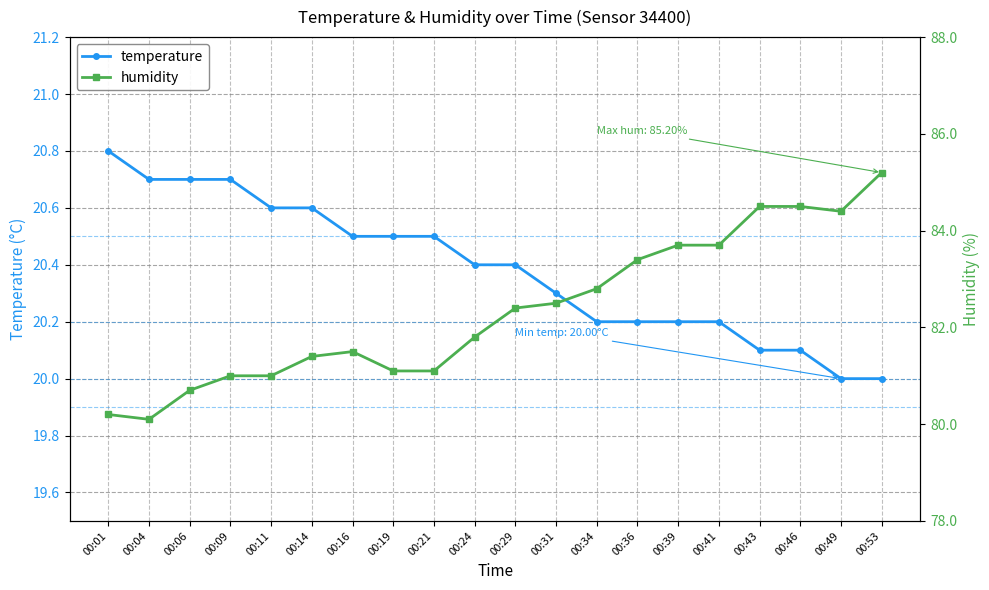

Which series has the largest range (max minus min)?

humidity